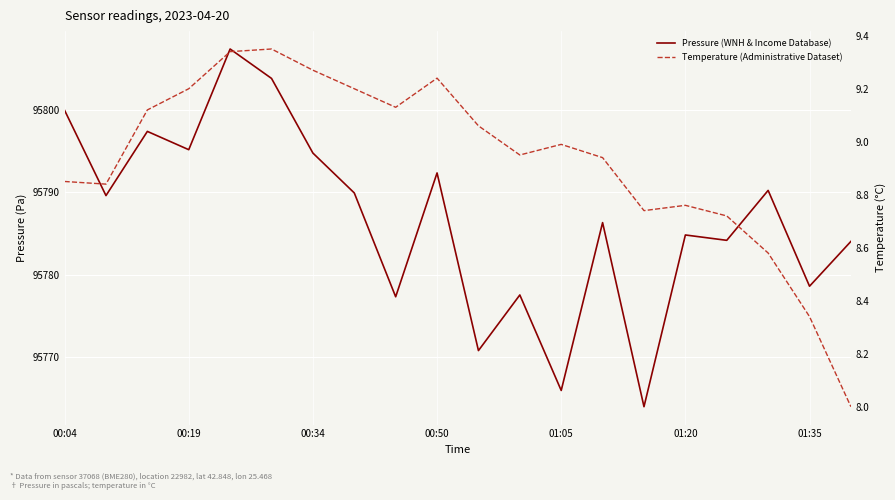

What is the average value of the Pressure (WNH & Income Database) series?

95786.7